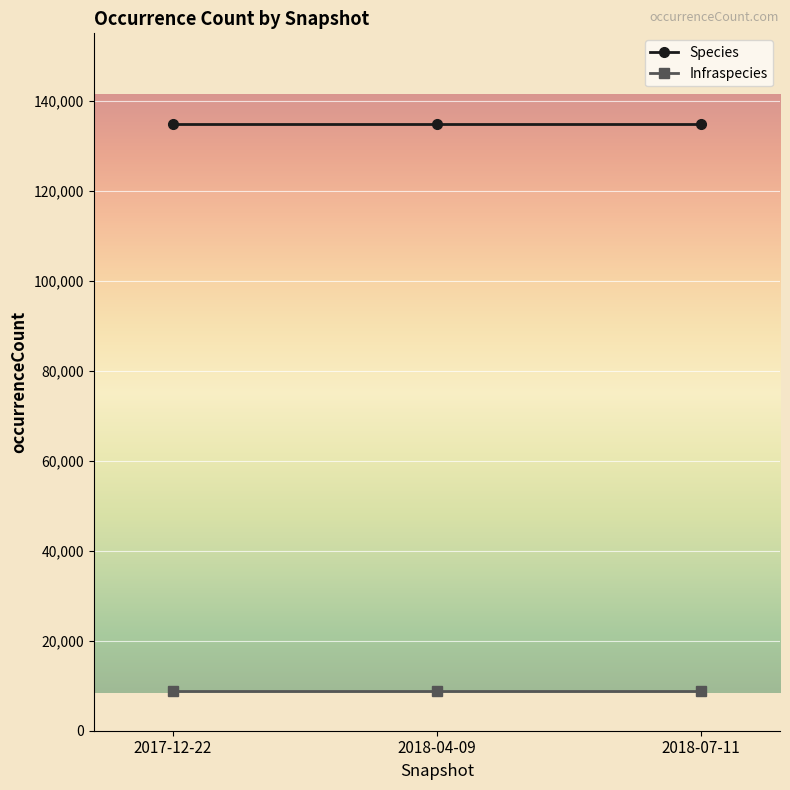

Rank the series by their average value, from lowest to highest.

Infraspecies, Species